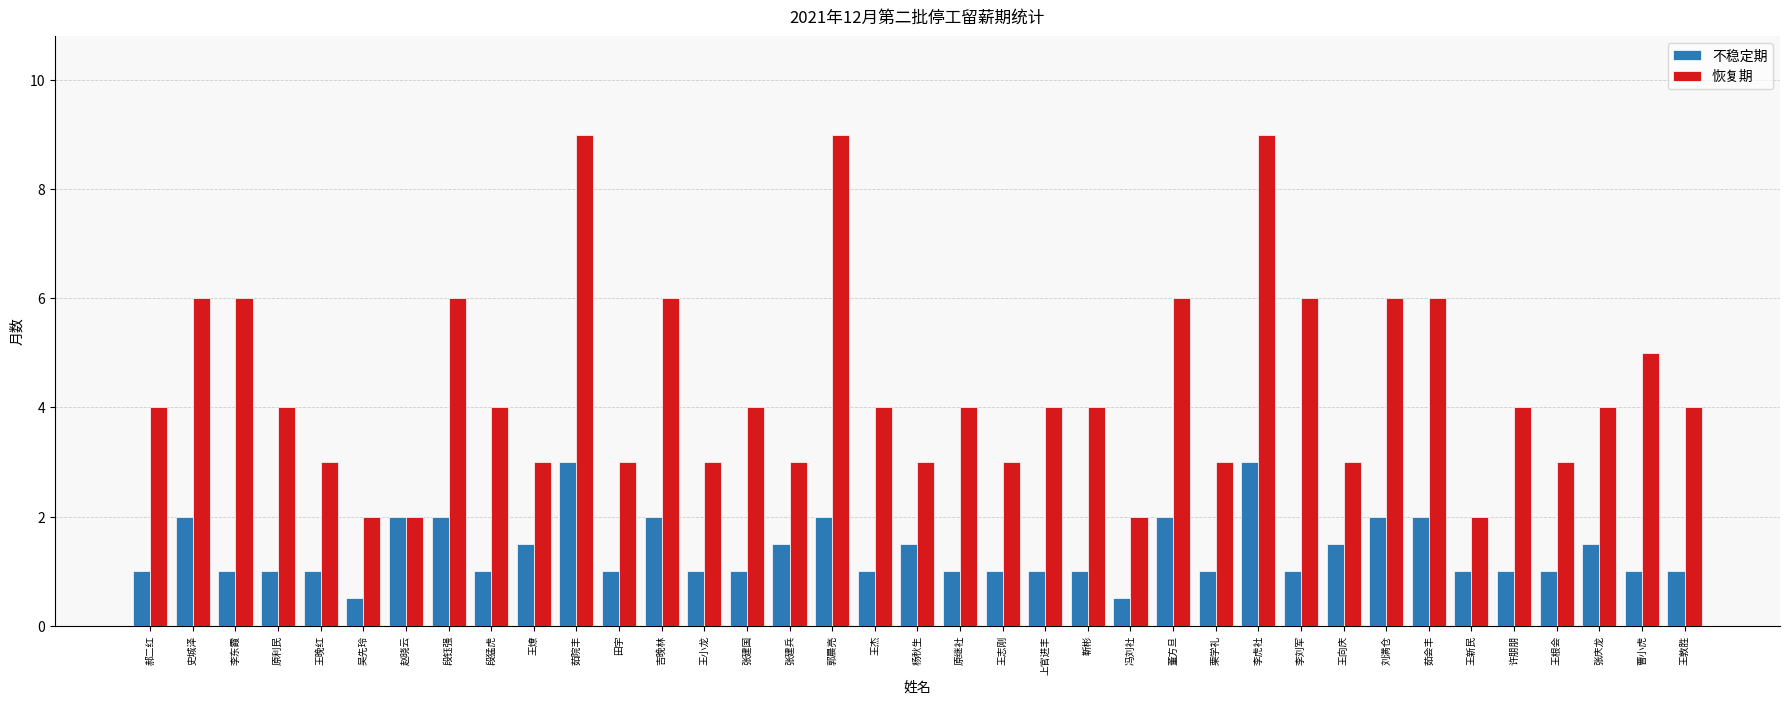

How many bars are there in total?

74